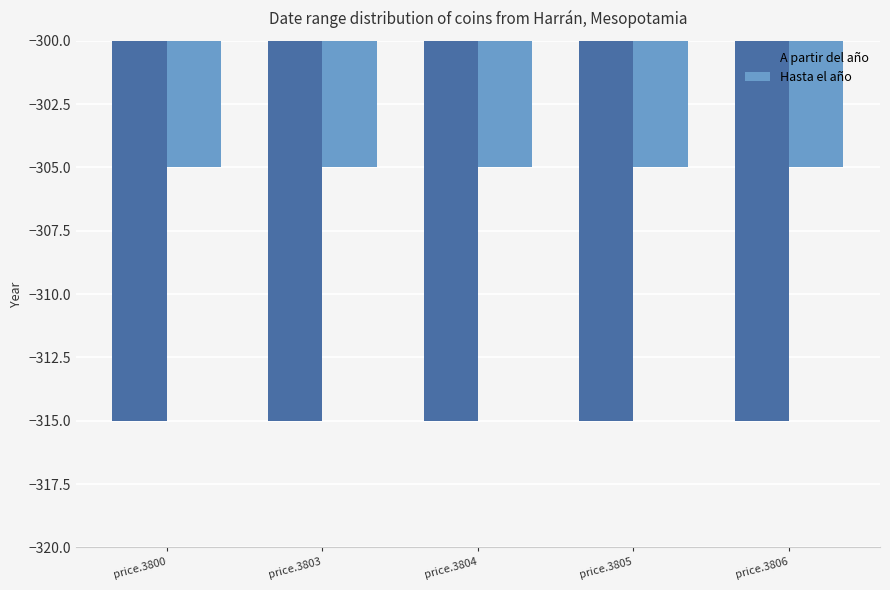

What is the spread (max minus min) of values at price.3804?

10